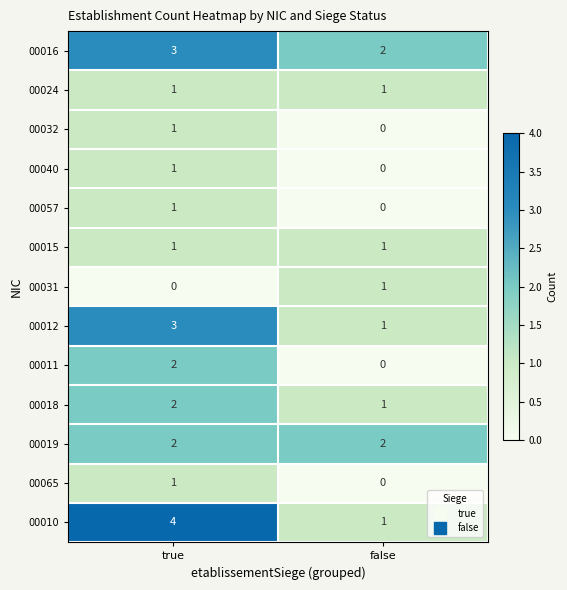

Is it true that 00018 equals 2 at true?

True